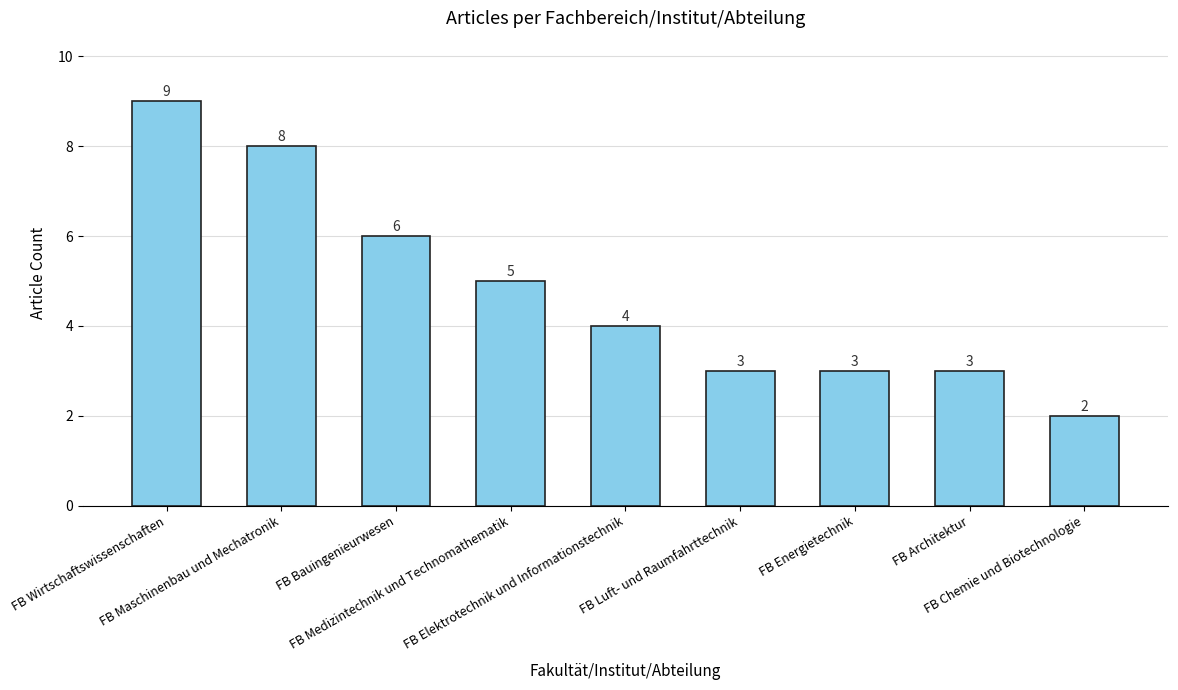

What is the difference between the second highest and minimum values?

6